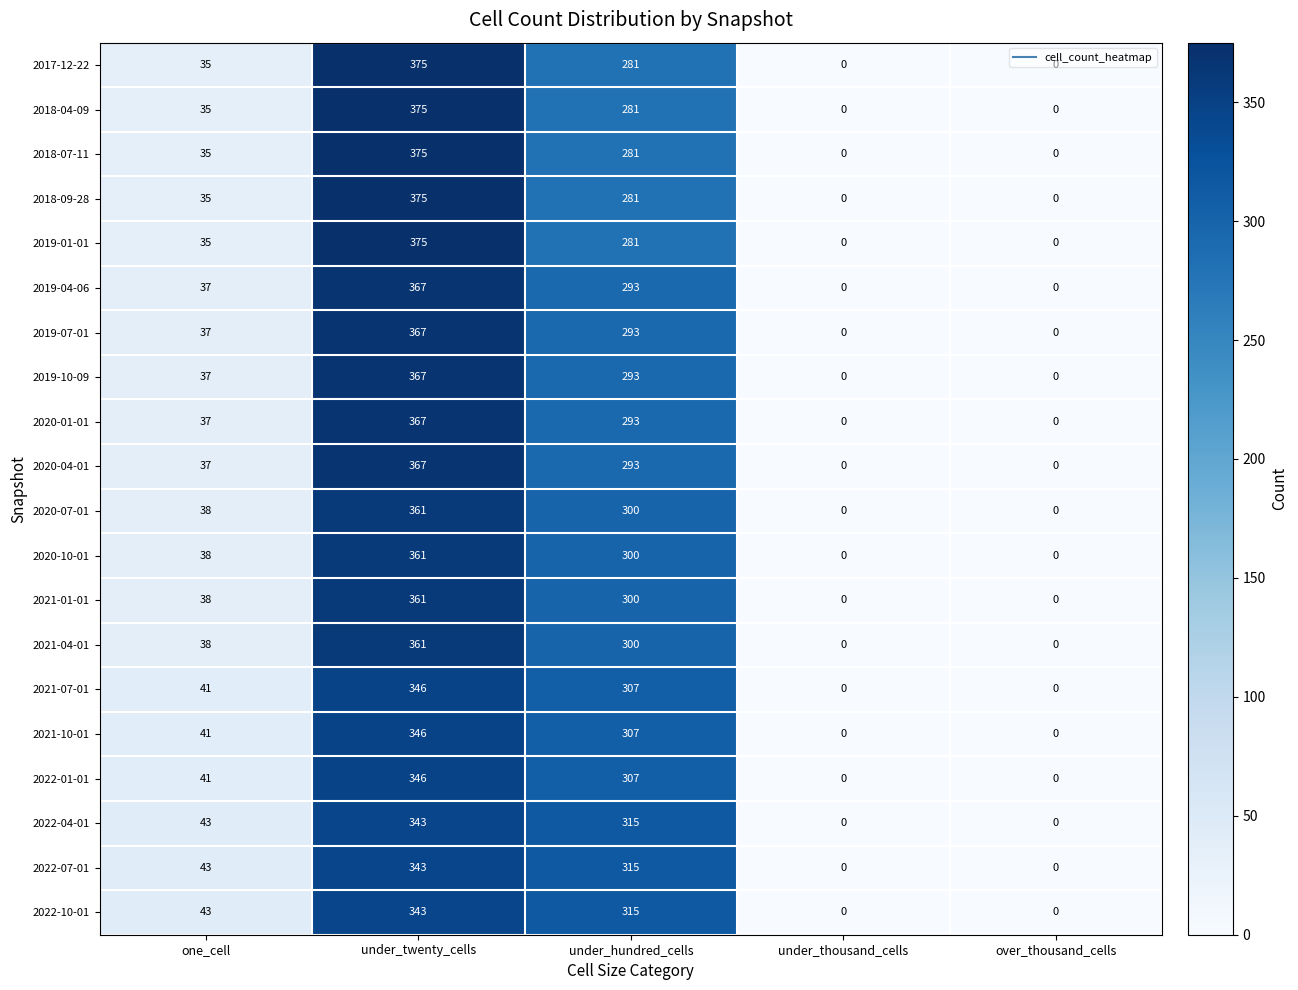

How many 2020-10-01 values are between 0 and 300?

4